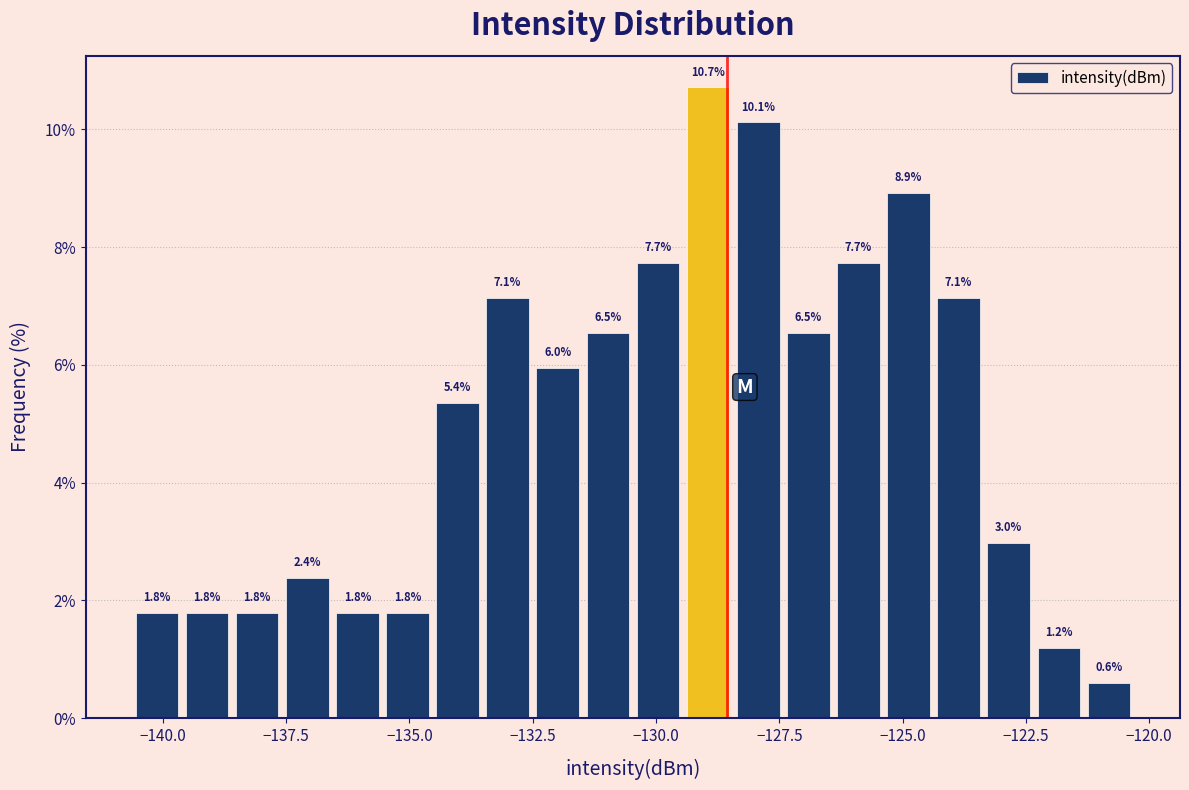

Read against the x-axis, roughly where is the centre of the tallest bar?

-129.0